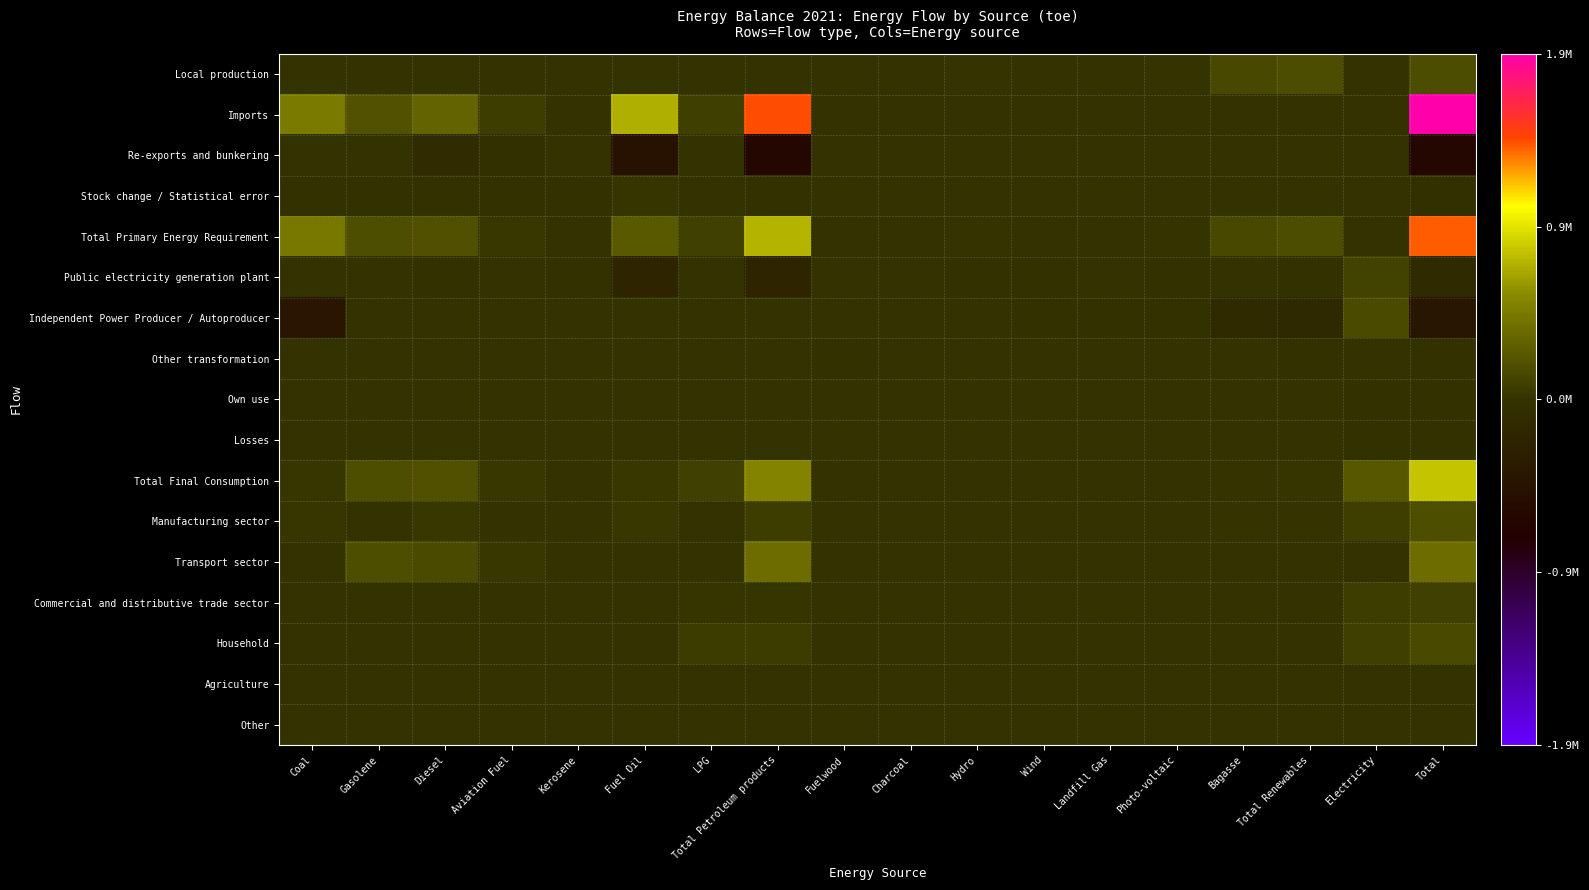

Reading left to right, list all the values displayed in this chart.

Local production: Coal=0.0	Gasolene=0.0	Diesel=0.0	Aviation Fuel=0.0	Kerosene=0.0	Fuel Oil=0.0	LPG=0.0	Total Petroleum products=0.0	Fuelwood=4196.9	Charcoal=0.0	Hydro=9189.7	Wind=1322.8	Landfill Gas=1638.0	Photo-voltaic=13010.0	Bagasse=139151.5	Total Renewables=168508.9	Electricity=0.0	Total=168508.9
Imports: Coal=473546.0	Gasolene=201734.0	Diesel=315882.1	Aviation Fuel=71324.3	Kerosene=1651.5	Fuel Oil=718785.0	LPG=83284.0	Total Petroleum products=1392660.9	Fuelwood=0.0	Charcoal=142.8	Hydro=0.0	Wind=0.0	Landfill Gas=0.0	Photo-voltaic=0.0	Bagasse=0.0	Total Renewables=142.8	Electricity=0.0	Total=1866349.7
Re-exports and bunkering: Coal=0.0	Gasolene=0.0	Diesel=-111564.6	Aviation Fuel=-32179.3	Kerosene=0.0	Fuel Oil=-487411.2	LPG=0.0	Total Petroleum products=-631155.1	Fuelwood=0.0	Charcoal=0.0	Hydro=0.0	Wind=0.0	Landfill Gas=0.0	Photo-voltaic=0.0	Bagasse=0.0	Total Renewables=0.0	Electricity=0.0	Total=-631155.1
Stock change / Statistical error: Coal=-16848.3	Gasolene=-21250.0	Diesel=-12396.2	Aviation Fuel=-6611.2	Kerosene=-998.3	Fuel Oil=16540.6	LPG=4984.0	Total Petroleum products=-19731.1	Fuelwood=0.0	Charcoal=0.0	Hydro=0.0	Wind=0.0	Landfill Gas=0.0	Photo-voltaic=0.0	Bagasse=0.0	Total Renewables=0.0	Electricity=0.0	Total=-36579.4
Total Primary Energy Requirement: Coal=456697.7	Gasolene=180484.0	Diesel=191921.4	Aviation Fuel=32533.7	Kerosene=653.2	Fuel Oil=247914.4	LPG=88268.0	Total Petroleum products=741774.6	Fuelwood=4196.9	Charcoal=142.8	Hydro=9189.7	Wind=1322.8	Landfill Gas=1638.0	Photo-voltaic=13010.0	Bagasse=139151.5	Total Renewables=168651.6	Electricity=0.0	Total=1367124.0
Public electricity generation plant: Coal=0.0	Gasolene=0.0	Diesel=-894.9	Aviation Fuel=0.0	Kerosene=-653.2	Fuel Oil=-213168.1	LPG=0.0	Total Petroleum products=-214716.2	Fuelwood=0.0	Charcoal=0.0	Hydro=-9189.7	Wind=-243.9	Landfill Gas=0.0	Photo-voltaic=-161.3	Bagasse=0.0	Total Renewables=-9595.0	Electricity=103799.6	Total=-120511.6
Independent Power Producer / Autoproducer: Coal=-431046.9	Gasolene=0.0	Diesel=0.0	Aviation Fuel=0.0	Kerosene=0.0	Fuel Oil=0.0	LPG=0.0	Total Petroleum products=0.0	Fuelwood=0.0	Charcoal=0.0	Hydro=0.0	Wind=-1078.9	Landfill Gas=-1638.0	Photo-voltaic=-12848.7	Bagasse=-127646.6	Total Renewables=-143212.1	Electricity=153681.6	Total=-420577.4
Other transformation: Coal=0.0	Gasolene=0.0	Diesel=0.0	Aviation Fuel=0.0	Kerosene=0.0	Fuel Oil=0.0	LPG=0.0	Total Petroleum products=0.0	Fuelwood=-433.3	Charcoal=211.0	Hydro=0.0	Wind=0.0	Landfill Gas=0.0	Photo-voltaic=0.0	Bagasse=0.0	Total Renewables=-222.4	Electricity=0.0	Total=-222.4
Own use: Coal=0.0	Gasolene=0.0	Diesel=0.0	Aviation Fuel=0.0	Kerosene=0.0	Fuel Oil=0.0	LPG=0.0	Total Petroleum products=0.0	Fuelwood=0.0	Charcoal=0.0	Hydro=0.0	Wind=0.0	Landfill Gas=0.0	Photo-voltaic=0.0	Bagasse=0.0	Total Renewables=0.0	Electricity=-4559.4	Total=-4559.4
Losses: Coal=0.0	Gasolene=0.0	Diesel=0.0	Aviation Fuel=0.0	Kerosene=0.0	Fuel Oil=0.0	LPG=0.0	Total Petroleum products=0.0	Fuelwood=0.0	Charcoal=0.0	Hydro=0.0	Wind=0.0	Landfill Gas=0.0	Photo-voltaic=0.0	Bagasse=0.0	Total Renewables=0.0	Electricity=-16429.6	Total=-16429.6
Total Final Consumption: Coal=25650.8	Gasolene=180484.0	Diesel=191026.5	Aviation Fuel=32533.7	Kerosene=0.0	Fuel Oil=34746.2	LPG=88268.0	Total Petroleum products=527058.4	Fuelwood=3763.6	Charcoal=353.7	Hydro=0.0	Wind=0.0	Landfill Gas=0.0	Photo-voltaic=0.0	Bagasse=11504.9	Total Renewables=15622.2	Electricity=236492.1	Total=804823.5
Manufacturing sector: Coal=25650.8	Gasolene=0.0	Diesel=30113.4	Aviation Fuel=0.0	Kerosene=0.0	Fuel Oil=31305.6	LPG=5200.6	Total Petroleum products=66619.7	Fuelwood=380.0	Charcoal=0.0	Hydro=0.0	Wind=0.0	Landfill Gas=0.0	Photo-voltaic=0.0	Bagasse=11504.9	Total Renewables=11884.9	Electricity=77197.2	Total=181352.6
Transport sector: Coal=0.0	Gasolene=180484.0	Diesel=159040.4	Aviation Fuel=32533.7	Kerosene=0.0	Fuel Oil=3440.6	LPG=2829.3	Total Petroleum products=378328.0	Fuelwood=0.0	Charcoal=0.0	Hydro=0.0	Wind=0.0	Landfill Gas=0.0	Photo-voltaic=0.0	Bagasse=0.0	Total Renewables=0.0	Electricity=429.9	Total=378757.9
Commercial and distributive trade sector: Coal=0.0	Gasolene=0.0	Diesel=0.0	Aviation Fuel=0.0	Kerosene=0.0	Fuel Oil=0.0	LPG=18077.3	Total Petroleum products=18077.3	Fuelwood=0.0	Charcoal=310.3	Hydro=0.0	Wind=0.0	Landfill Gas=0.0	Photo-voltaic=0.0	Bagasse=0.0	Total Renewables=310.3	Electricity=70112.1	Total=88499.7
Household: Coal=0.0	Gasolene=0.0	Diesel=0.0	Aviation Fuel=0.0	Kerosene=0.0	Fuel Oil=0.0	LPG=61859.2	Total Petroleum products=61859.2	Fuelwood=3383.6	Charcoal=43.4	Hydro=0.0	Wind=0.0	Landfill Gas=0.0	Photo-voltaic=0.0	Bagasse=0.0	Total Renewables=3427.1	Electricity=84524.7	Total=149810.9
Agriculture: Coal=0.0	Gasolene=0.0	Diesel=1872.7	Aviation Fuel=0.0	Kerosene=0.0	Fuel Oil=0.0	LPG=0.0	Total Petroleum products=1872.7	Fuelwood=0.0	Charcoal=0.0	Hydro=0.0	Wind=0.0	Landfill Gas=0.0	Photo-voltaic=0.0	Bagasse=0.0	Total Renewables=0.0	Electricity=1544.3	Total=3417.0
Other: Coal=0.0	Gasolene=0.0	Diesel=0.0	Aviation Fuel=0.0	Kerosene=0.0	Fuel Oil=0.0	LPG=301.6	Total Petroleum products=301.6	Fuelwood=0.0	Charcoal=0.0	Hydro=0.0	Wind=0.0	Landfill Gas=0.0	Photo-voltaic=0.0	Bagasse=0.0	Total Renewables=0.0	Electricity=2683.8	Total=2985.4